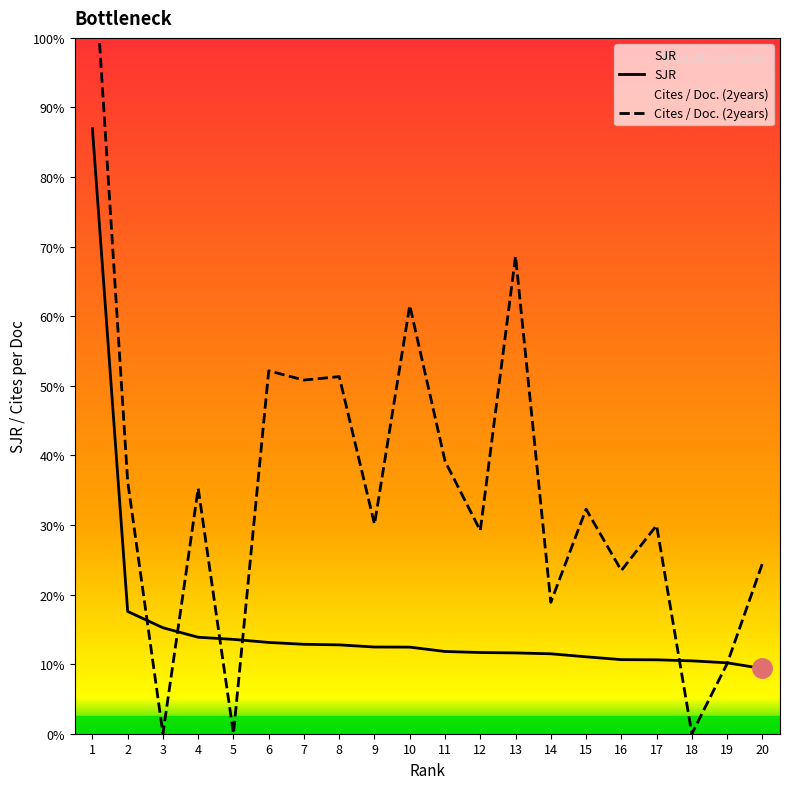

What is the sum of the SJR values at 2 and 10?

3.6